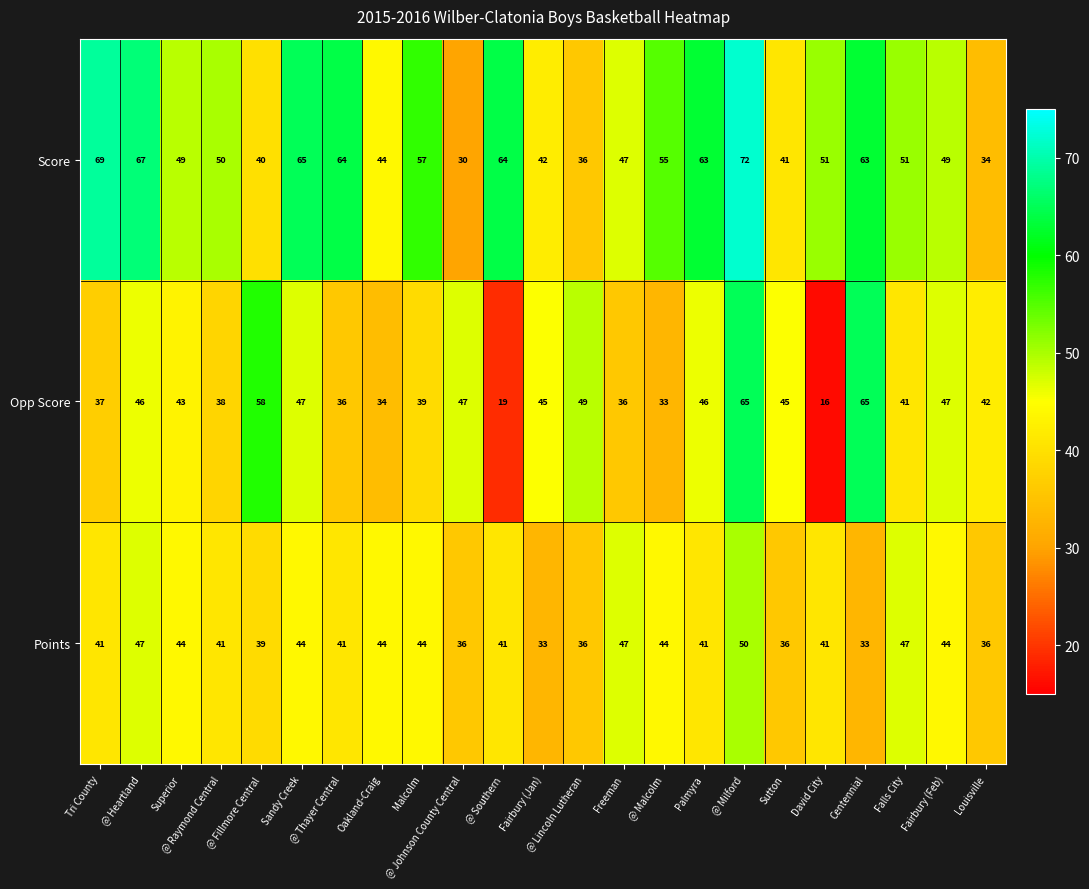

What is the greatest value displayed?

72